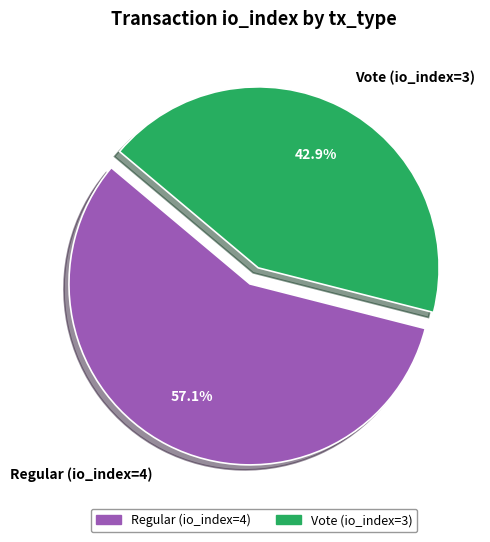

What percentage do Regular (io_index=4) and Vote (io_index=3) together represent?

100.0%